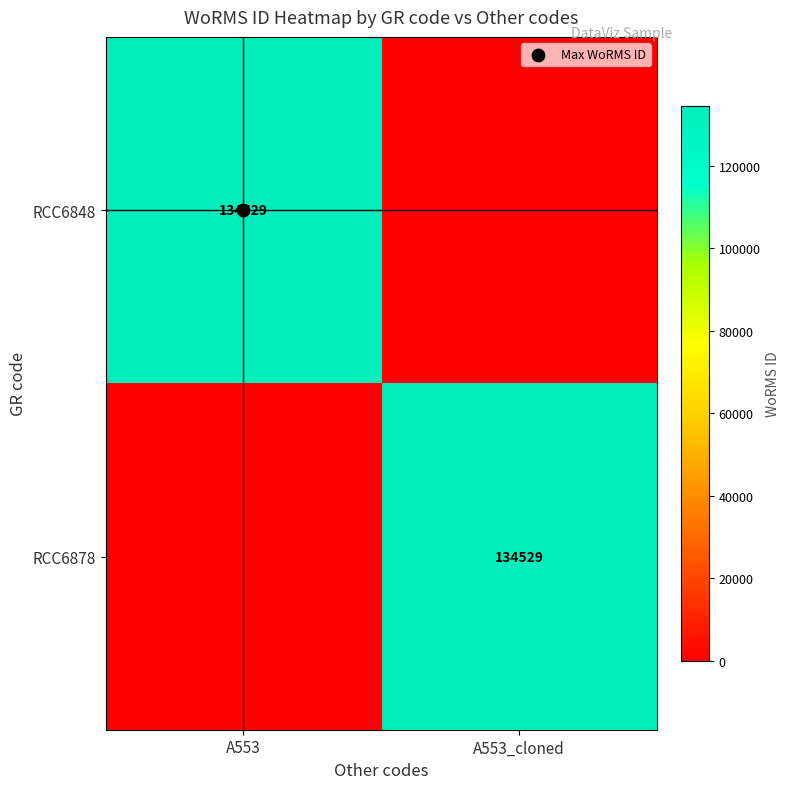

Is the value of RCC6878 at A553_cloned greater than the value of RCC6848 at A553_cloned?

Yes